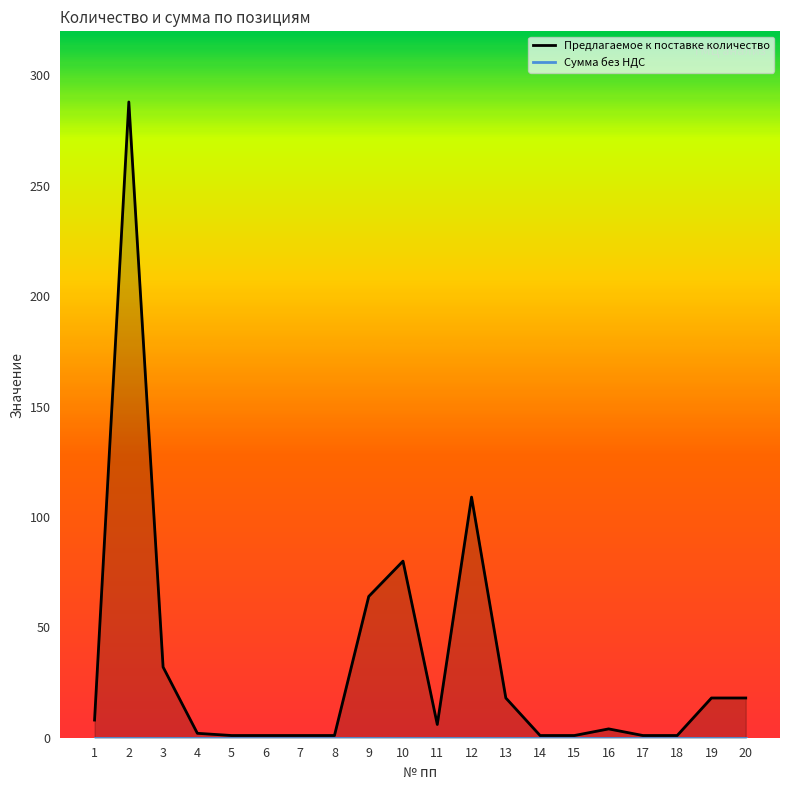

How many data points does each series have?

20